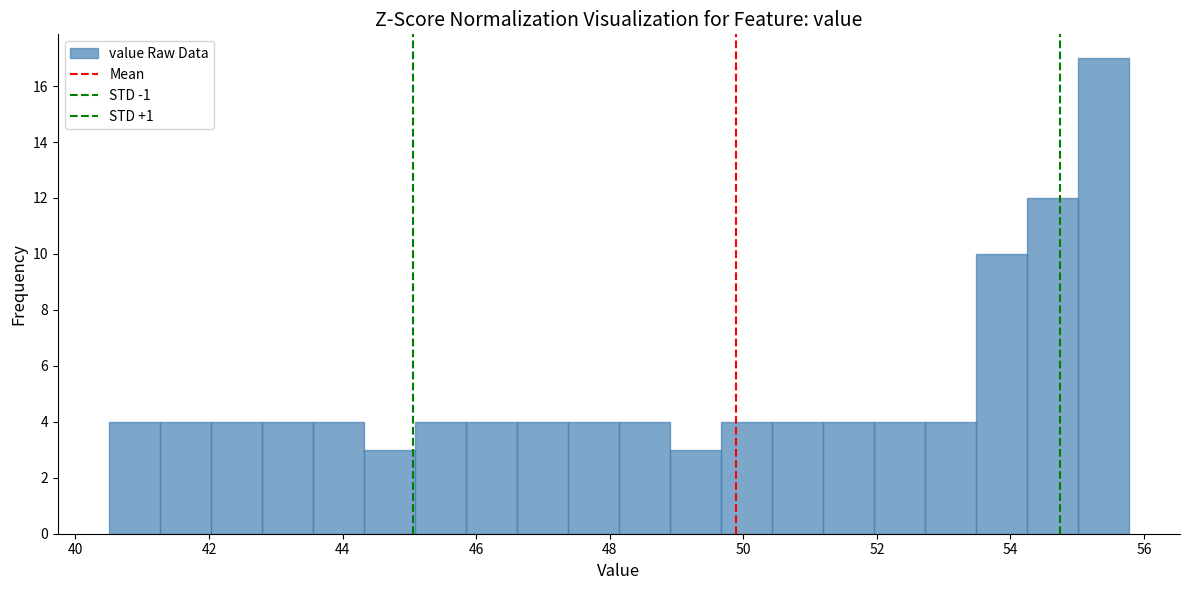

Read against the x-axis, roughly where is the centre of the tallest bar?

55.4